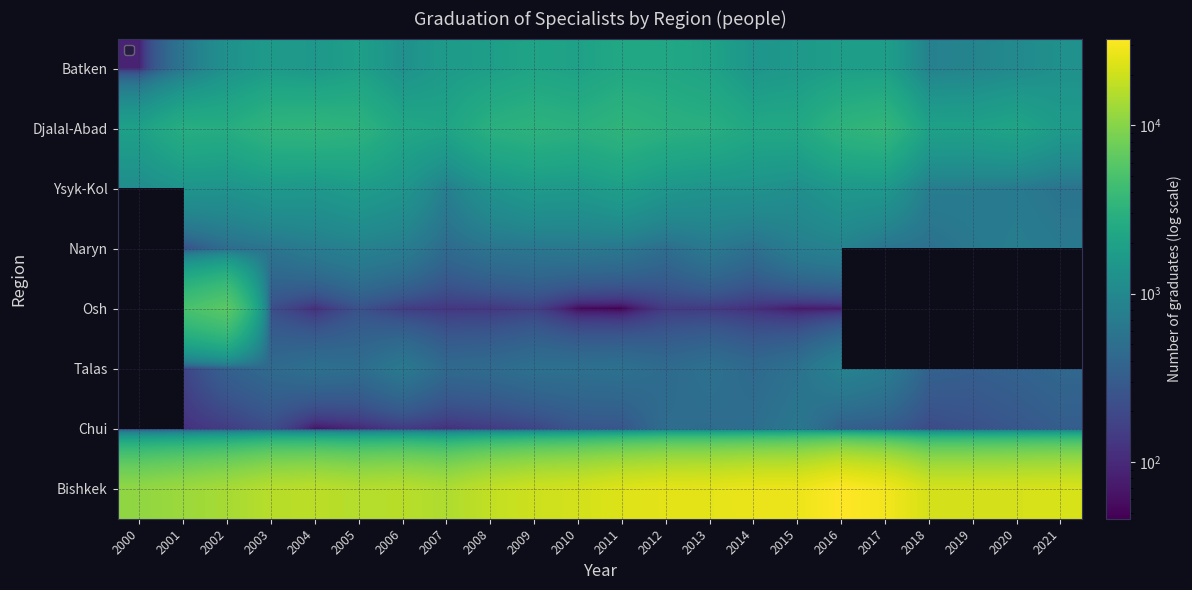

Rank the series at 2018 from lowest to highest value.

Chui, Talas, Naryn, Ysyk-Kol, Batken, Djalal-Abad, Osh, Bishkek